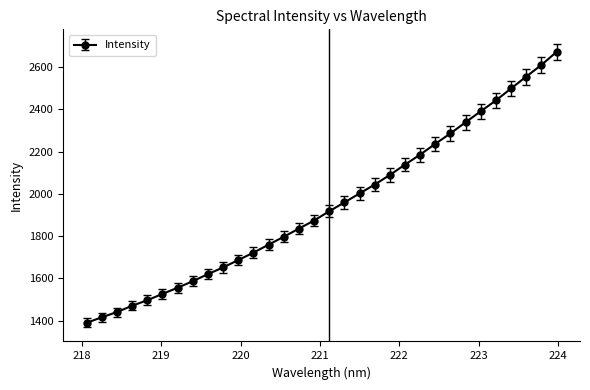

What is the maximum value shown in the chart?

2671.9